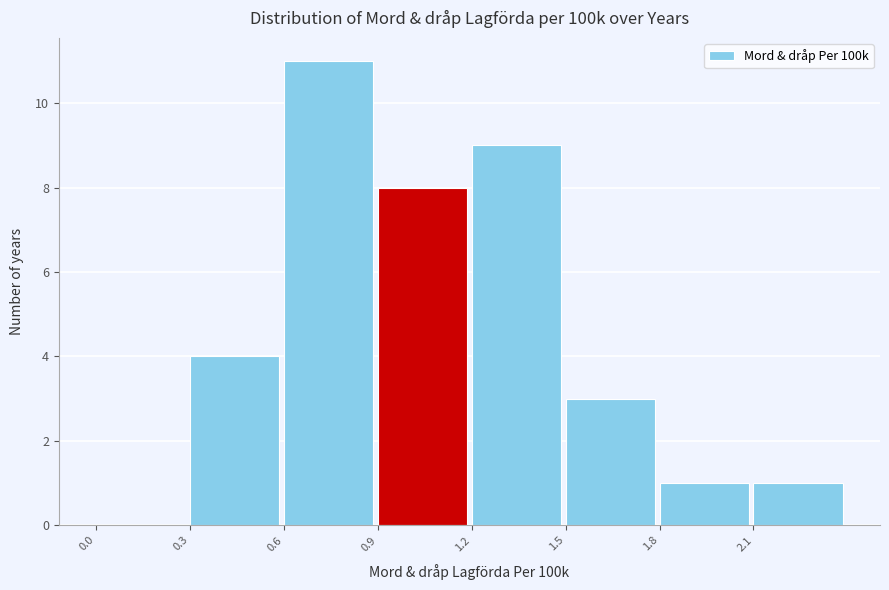

How tall is the bar that spans 0.6 to 0.9 on the x-axis? The values are not printed on the chart, so give them approximately, as read against the axis.

11